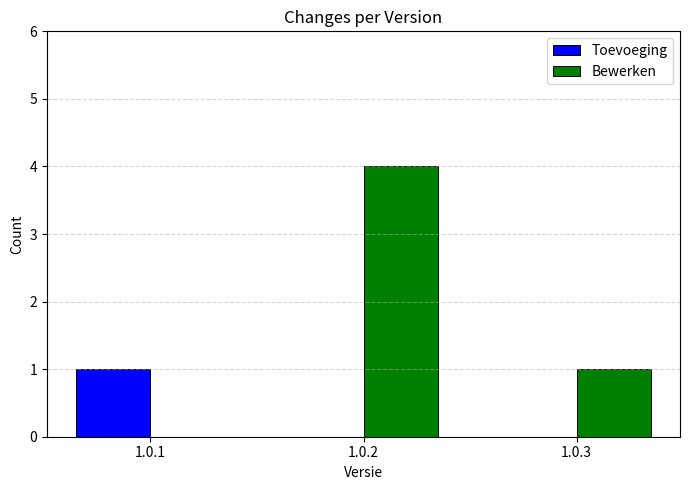

How many Bewerken values are between 0 and 4?

3